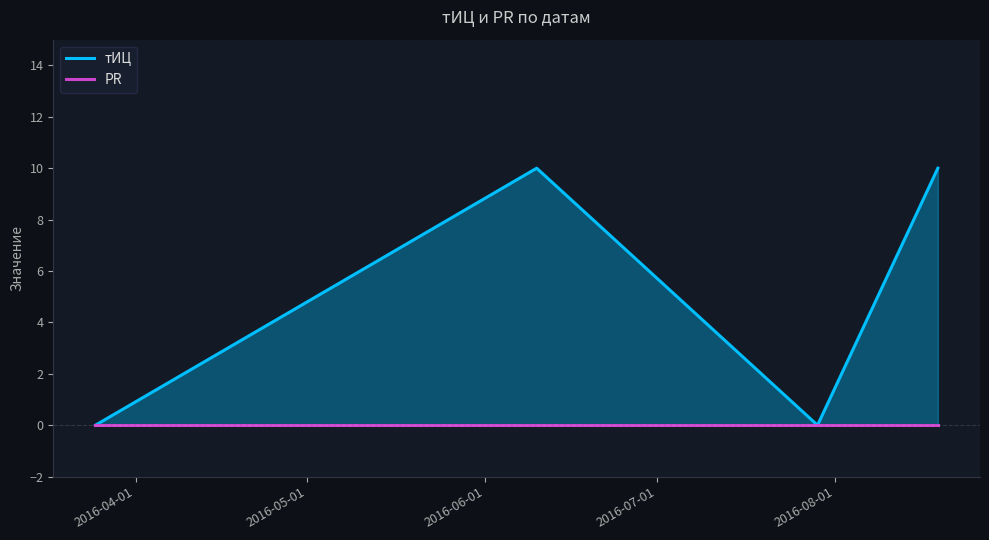

At how many categories does at least one series exceed 5?

2